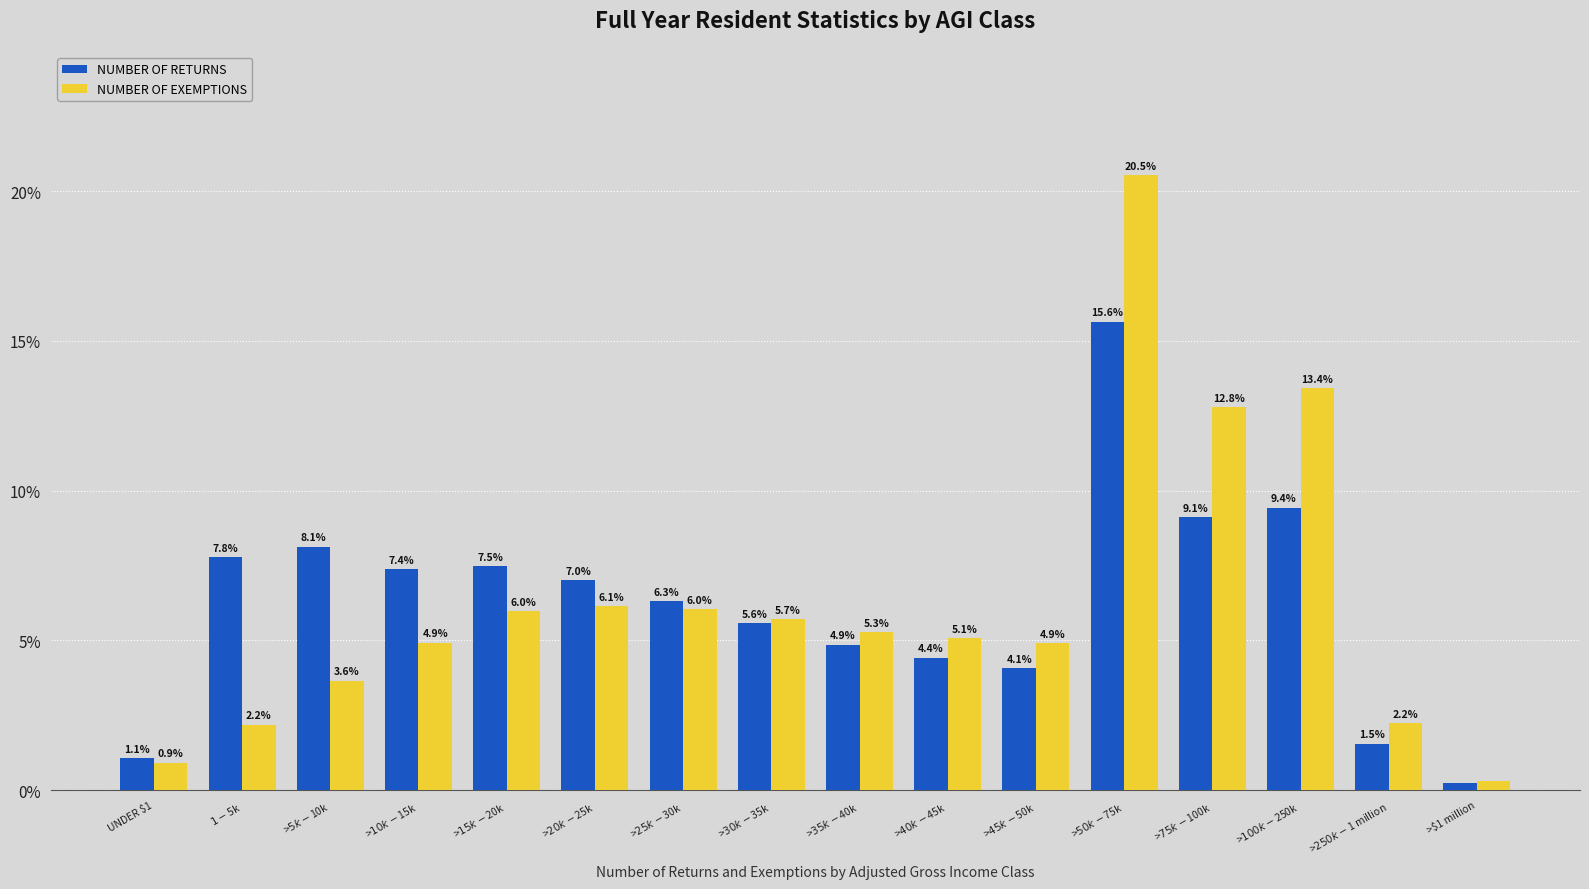

Which series has the largest range (max minus min)?

NUMBER OF EXEMPTIONS